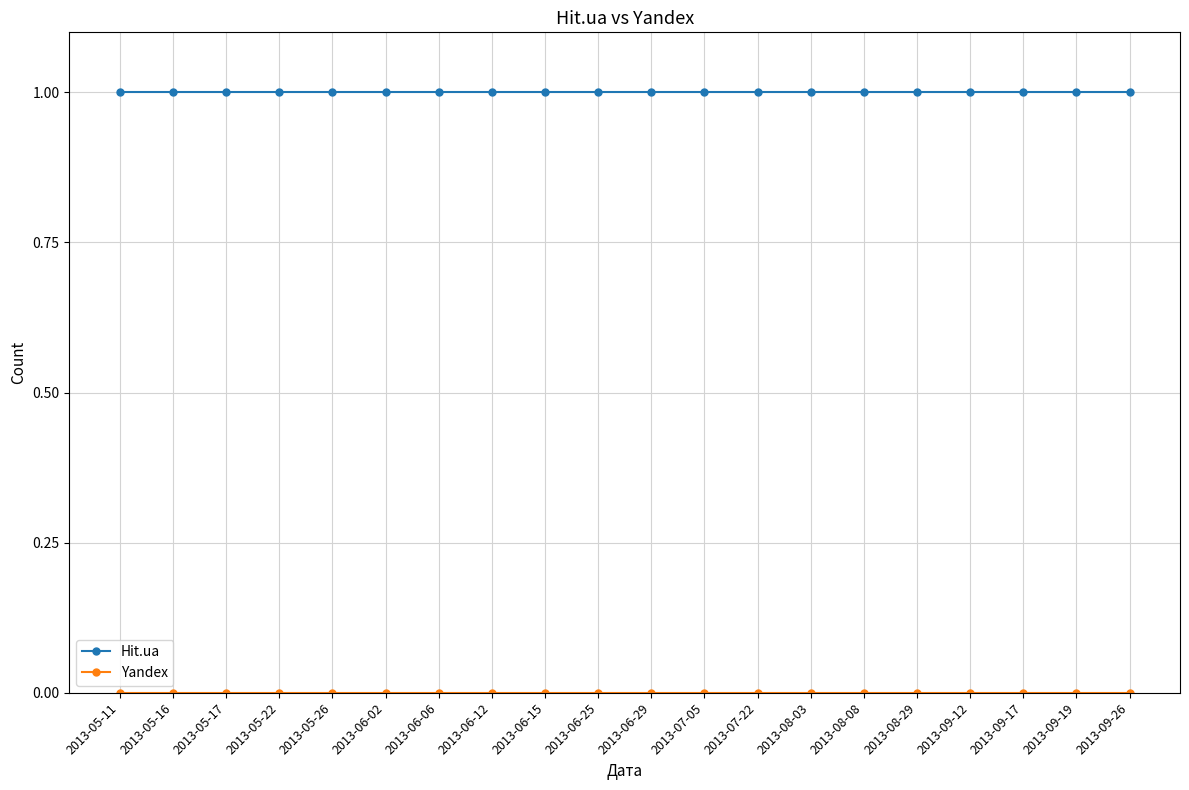

How many series are shown in this chart?

2